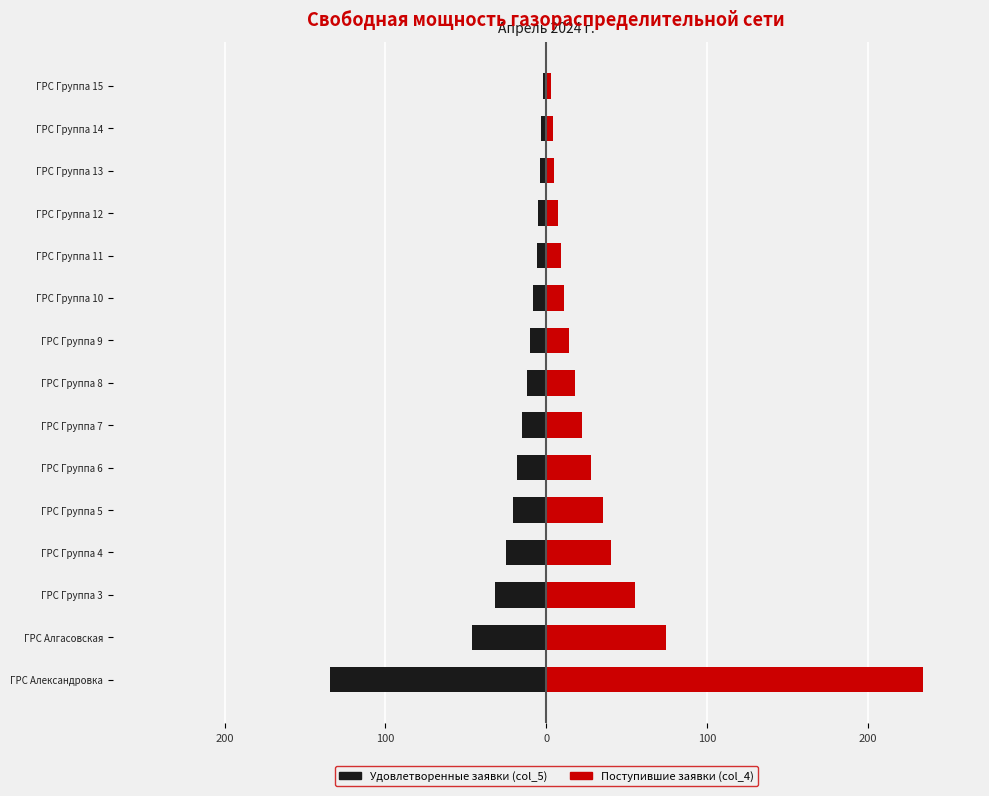

What is the value of the Объемы удовлетворенных заявок bar at the 13th from the left?

-4.0